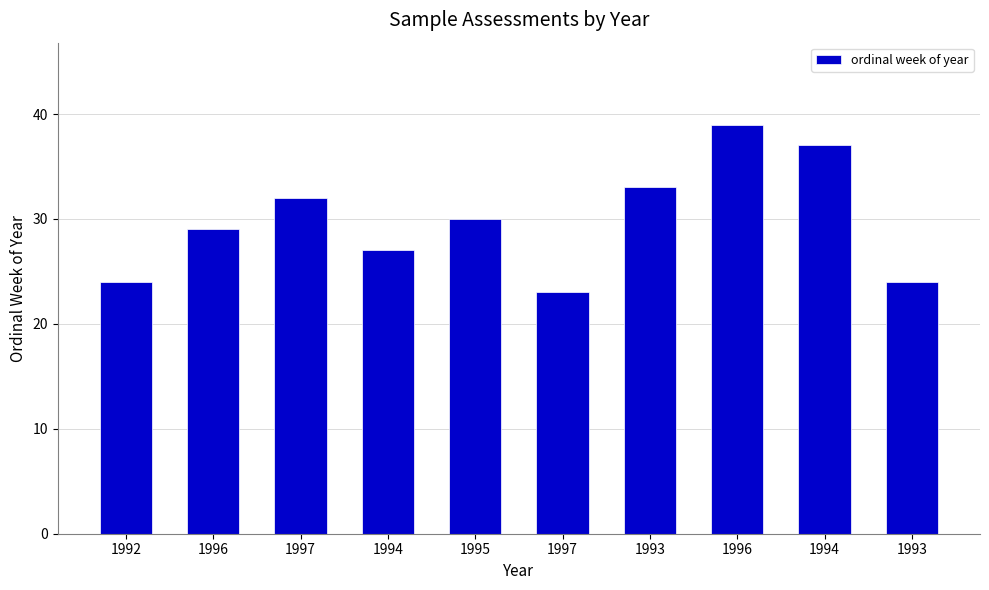

Count the number of categories in the chart.

10